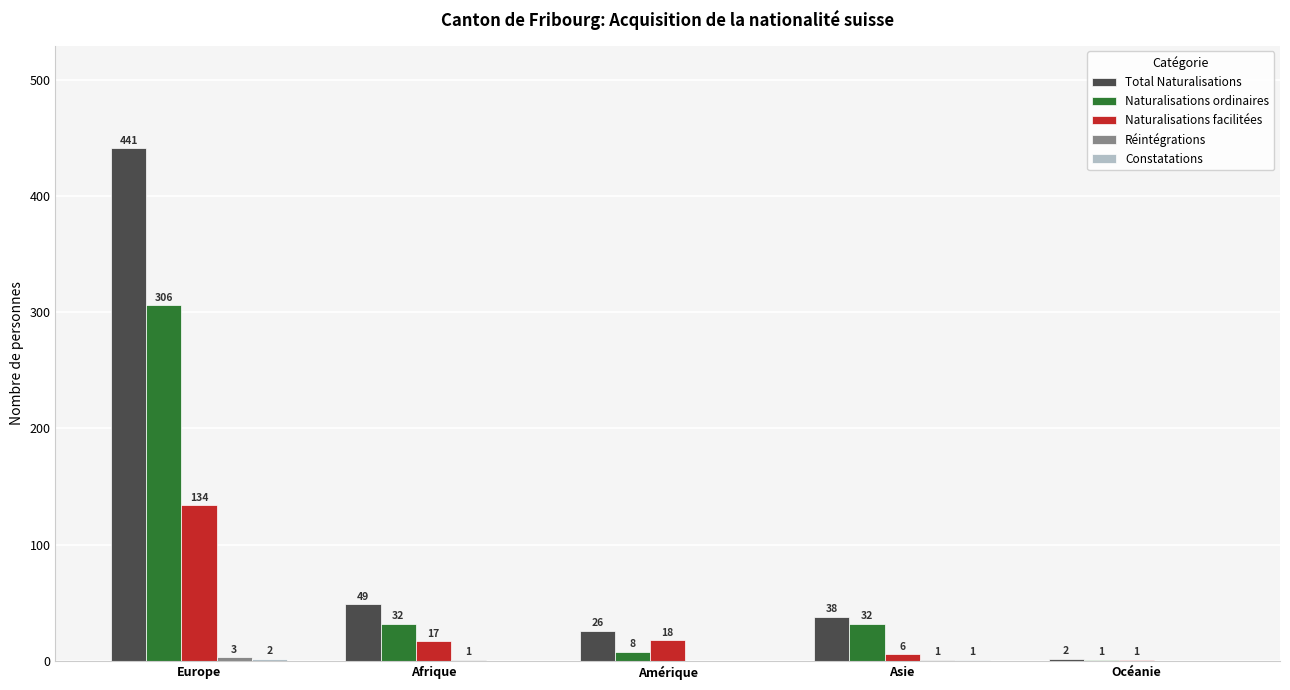

Does the chart contain stacked bars?

No